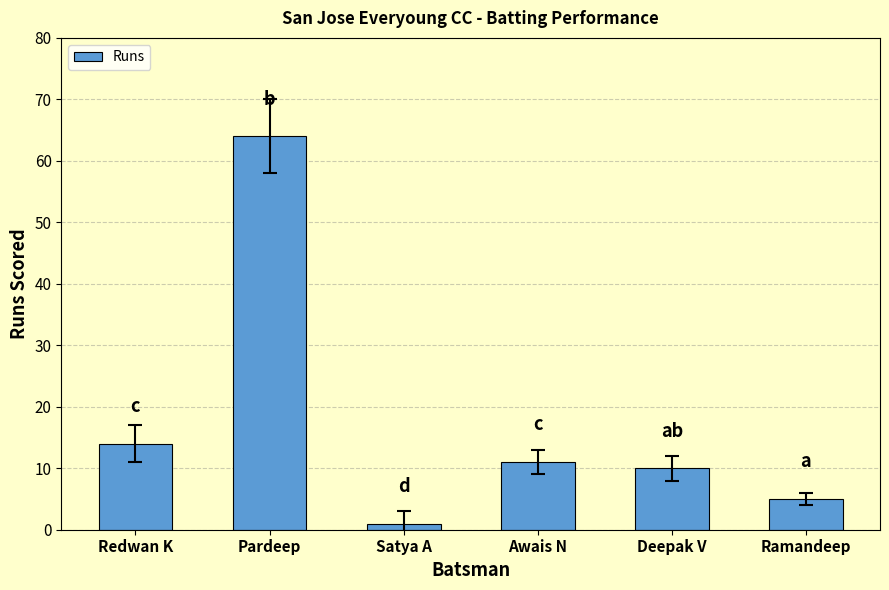

Reading right to left, extract all data points from this chart.

Ramandeep=5	Deepak V=10	Awais N=11	Satya A=1	Pardeep=64	Redwan K=14